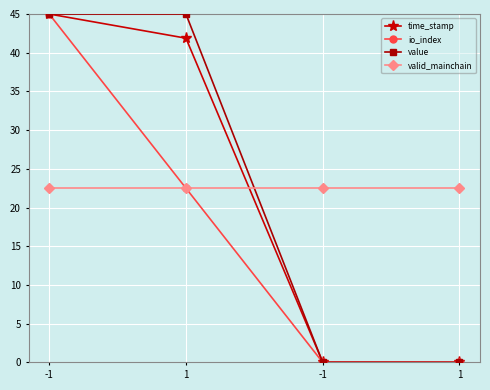

True or false: value has a value of -16.3 at -1.

False